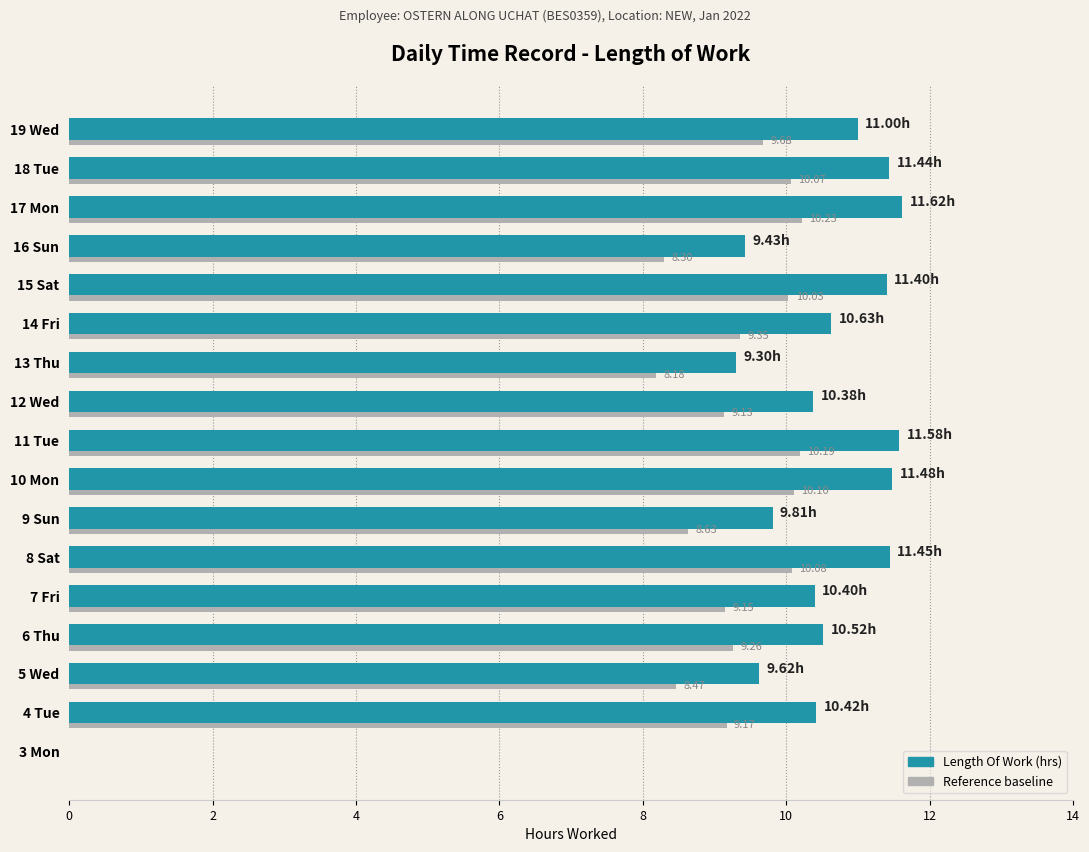

What is the total value across all series at 19 Wed?

20.7